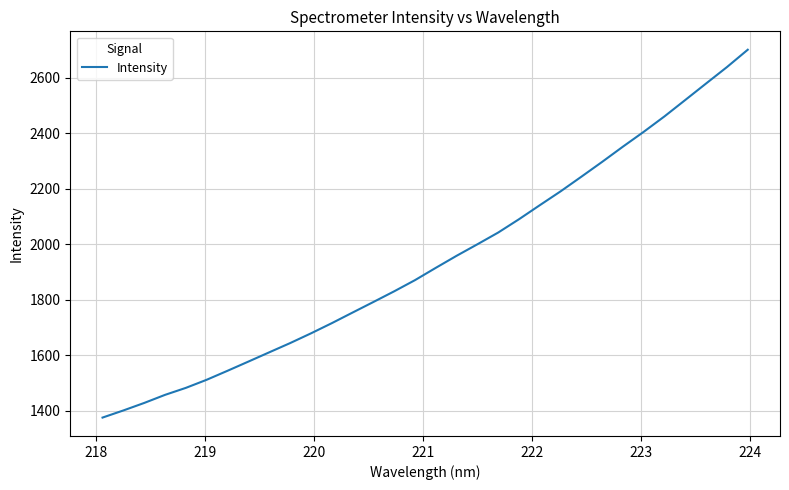

What is the minimum value shown in the chart?

1375.2